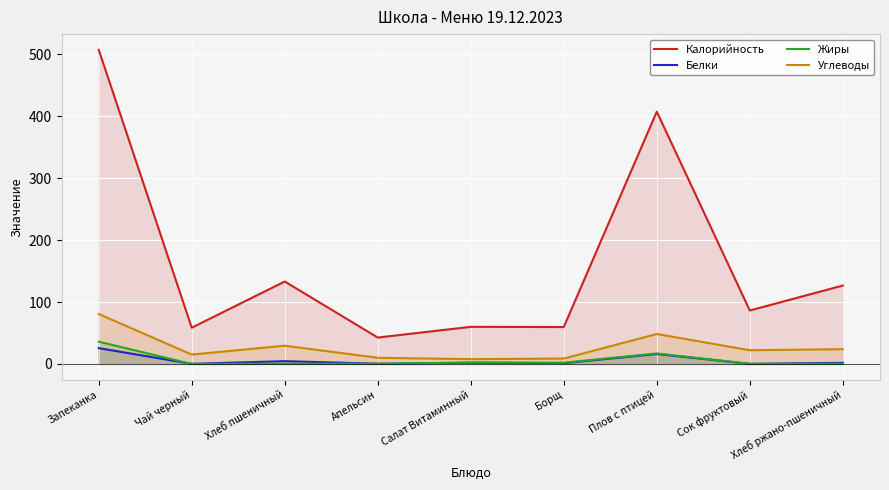

What is the sum of all Углеводы values?

246.6